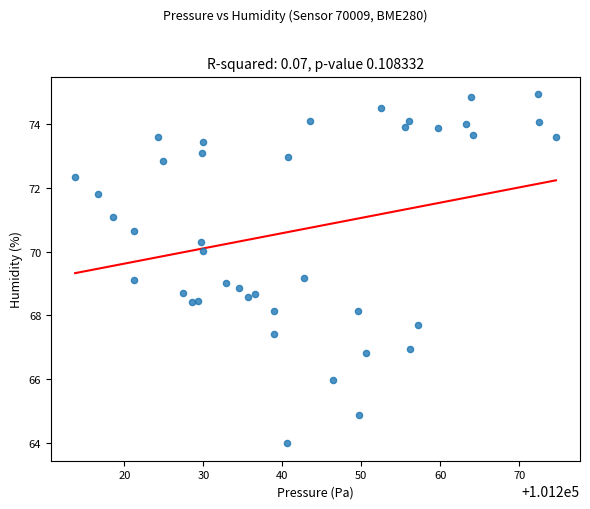

What is the range of X values (max minus min)?

60.9